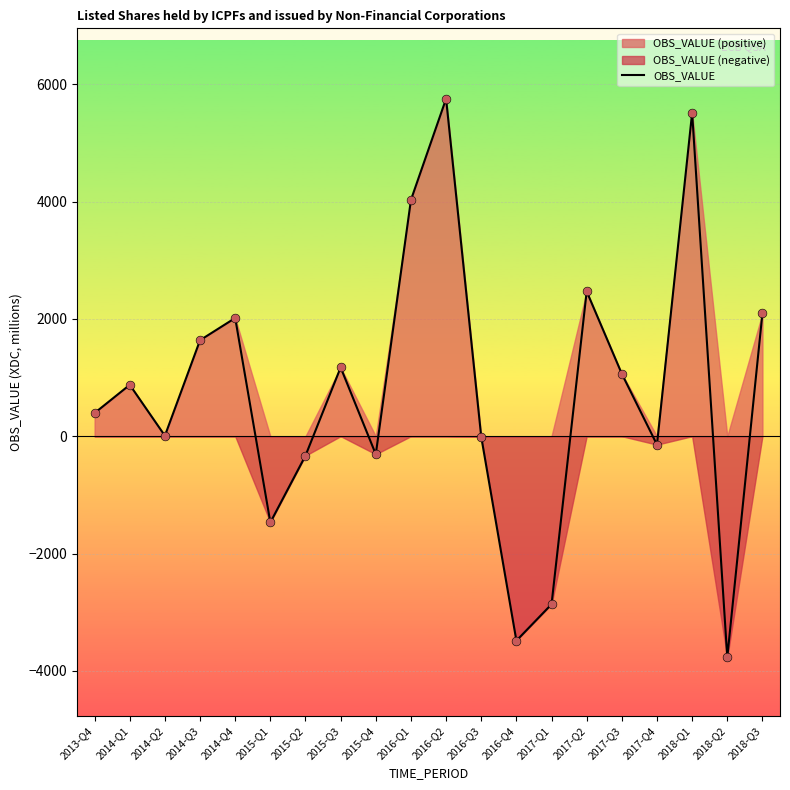

What is the change in value from 2016-Q2 to 2018-Q2?

-9522.2